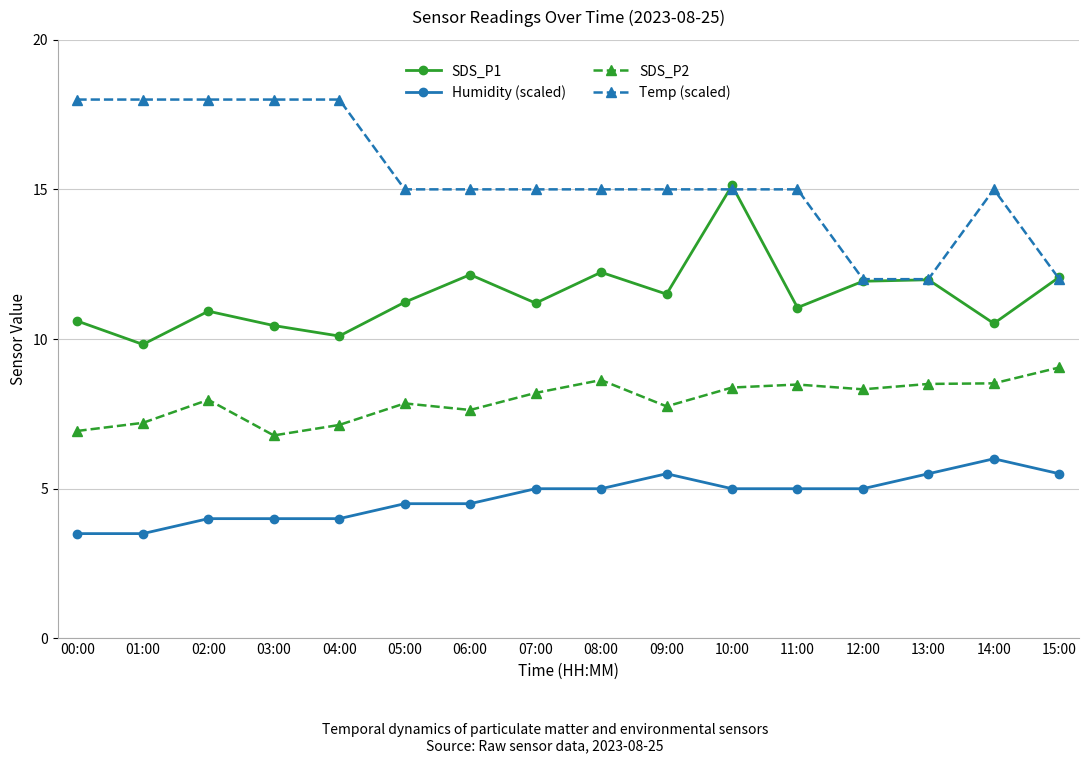

What is the value of the Humidity (scaled) point at the 9th from the left?

5.0